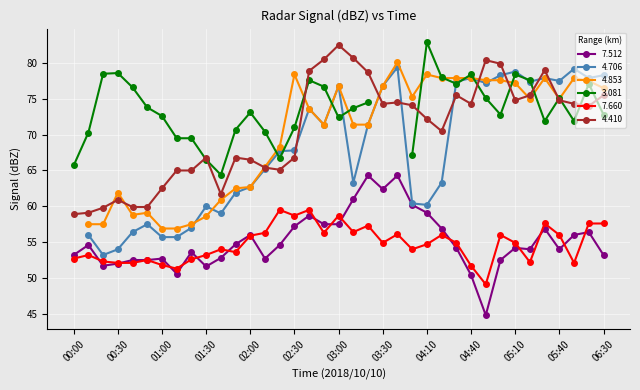

True or false: 7.512 has a value of 87.9 at 06:30.

False